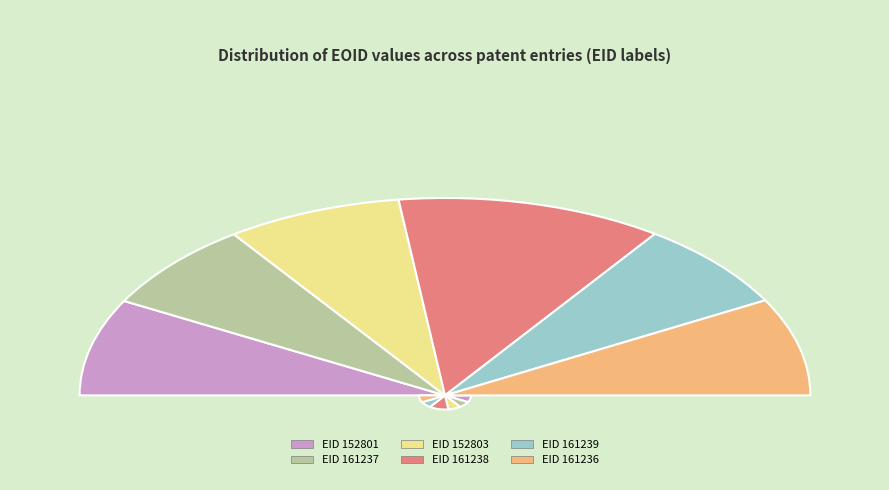

Rank the categories by value from highest to lowest.

161238, 161236, 152801, 152803, 161239, 161237